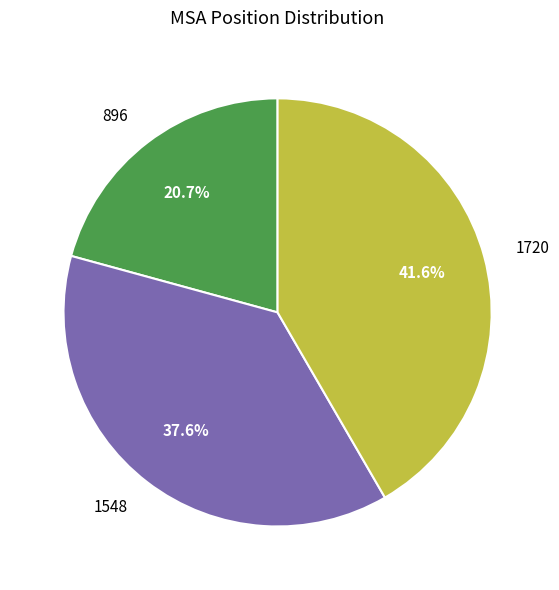

To the nearest percent, what percentage of the pie is 1720?

42%